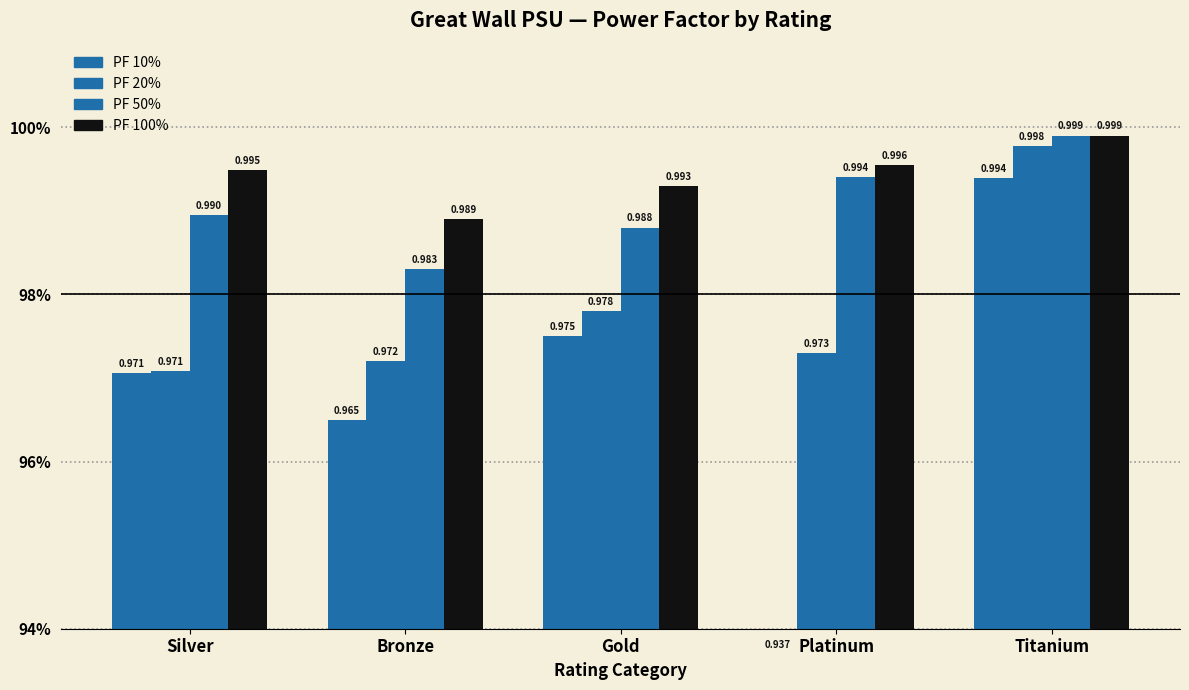

What is the sum of all PF 50% values?

5.0